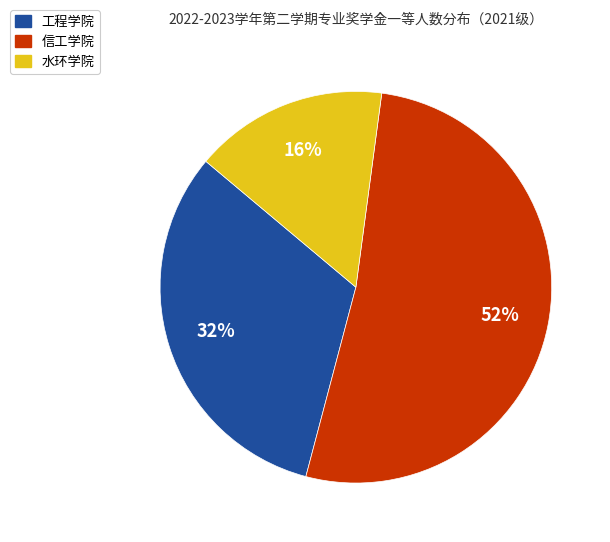

Is there a majority slice in this chart?

Yes